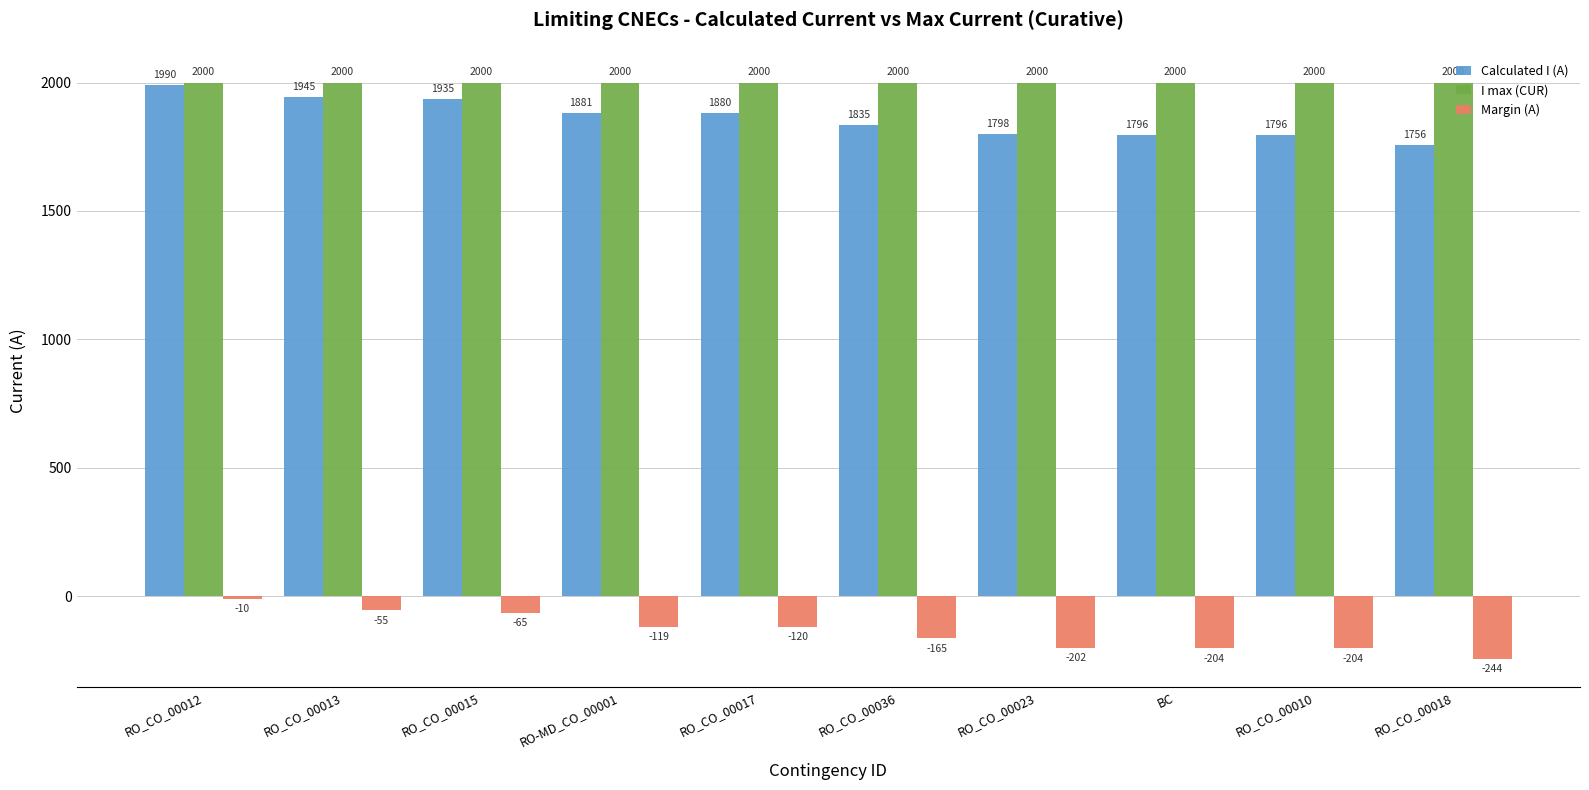

How many values in the Margin (A) series exceed -120?

4